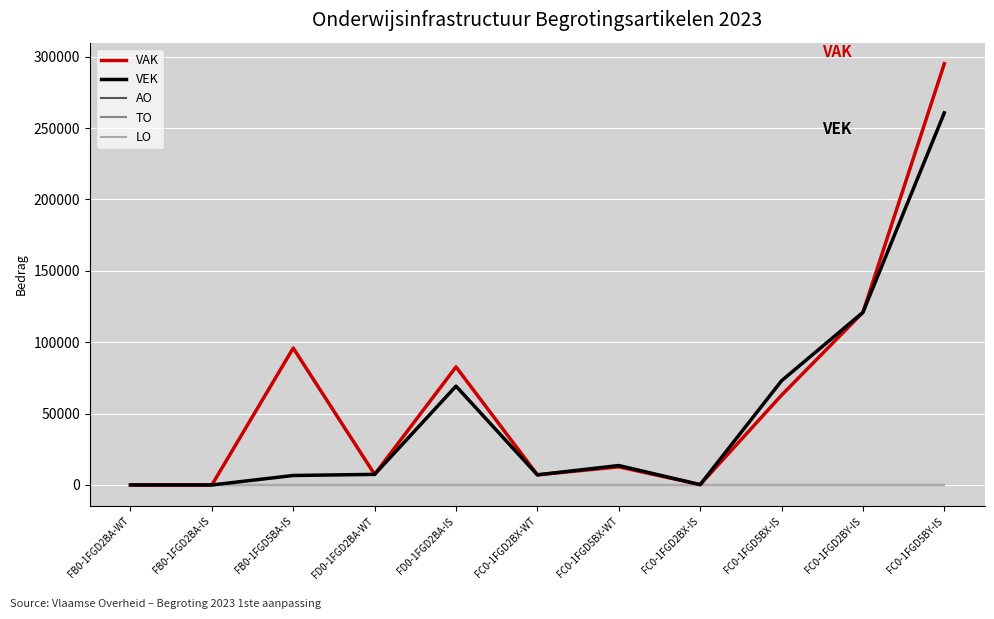

How many lines are shown in the chart?

5